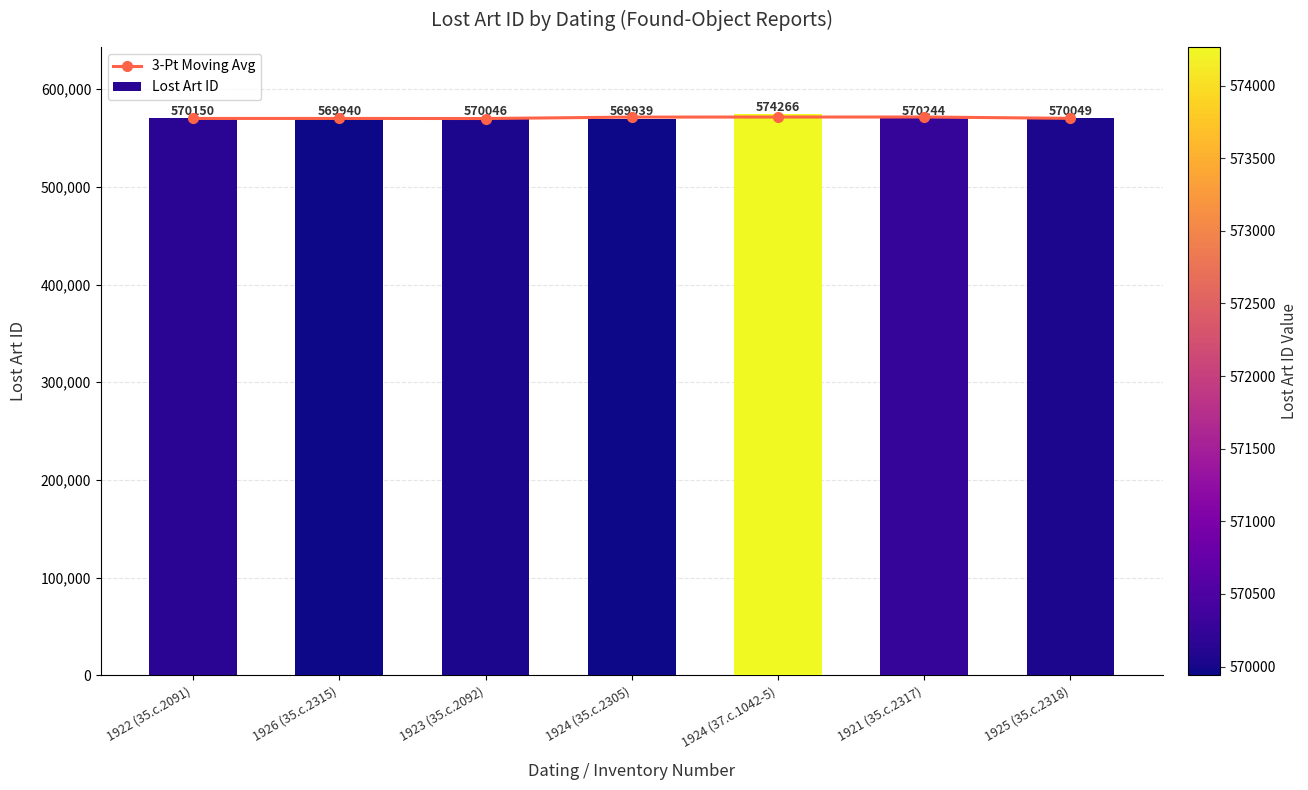

How many distinct data groups are displayed?

2